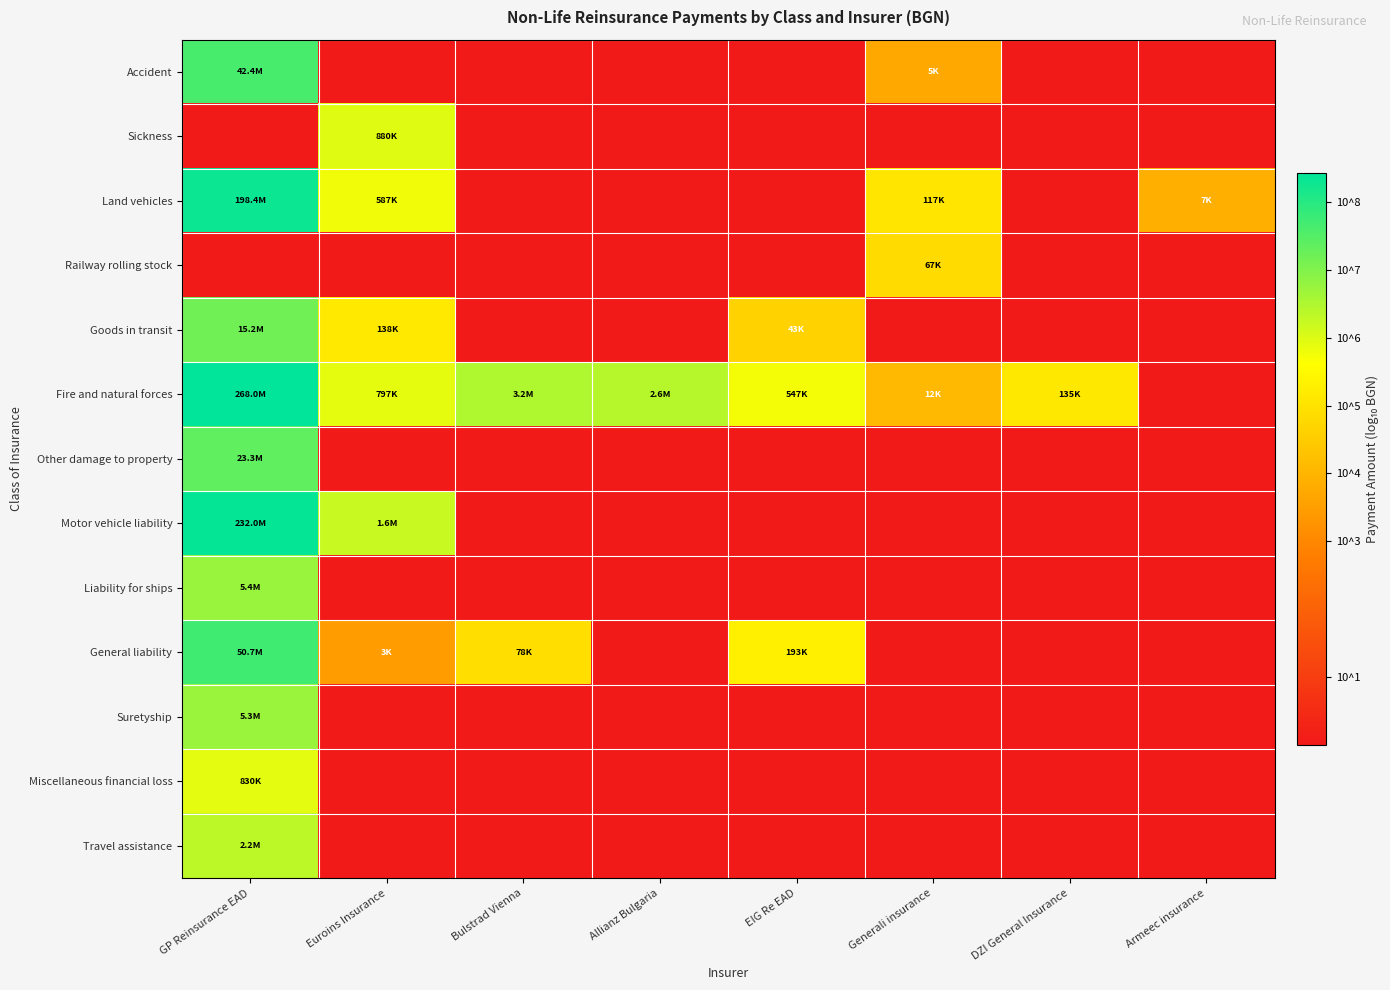

What is the spread (max minus min) of values at Euroins Insurance?

6.2